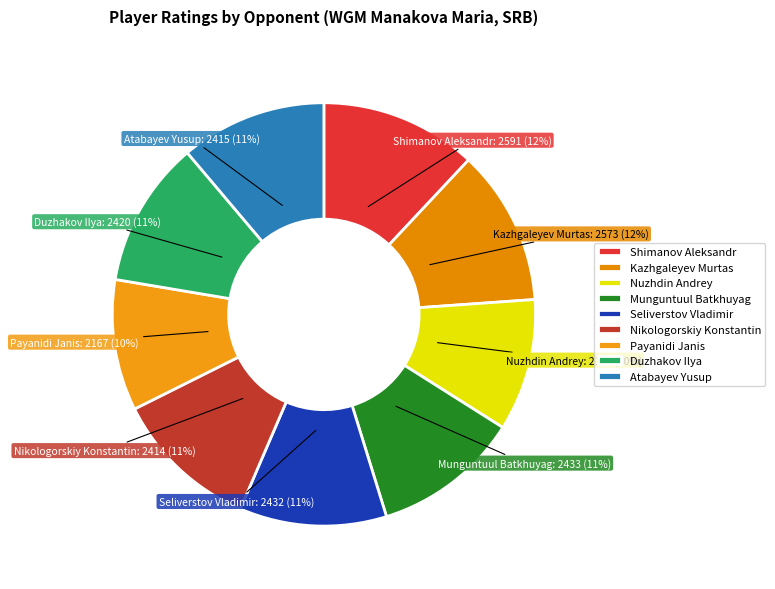

The Kazhgaleyev Murtas slice represents 21% of the pie. True or false?

False